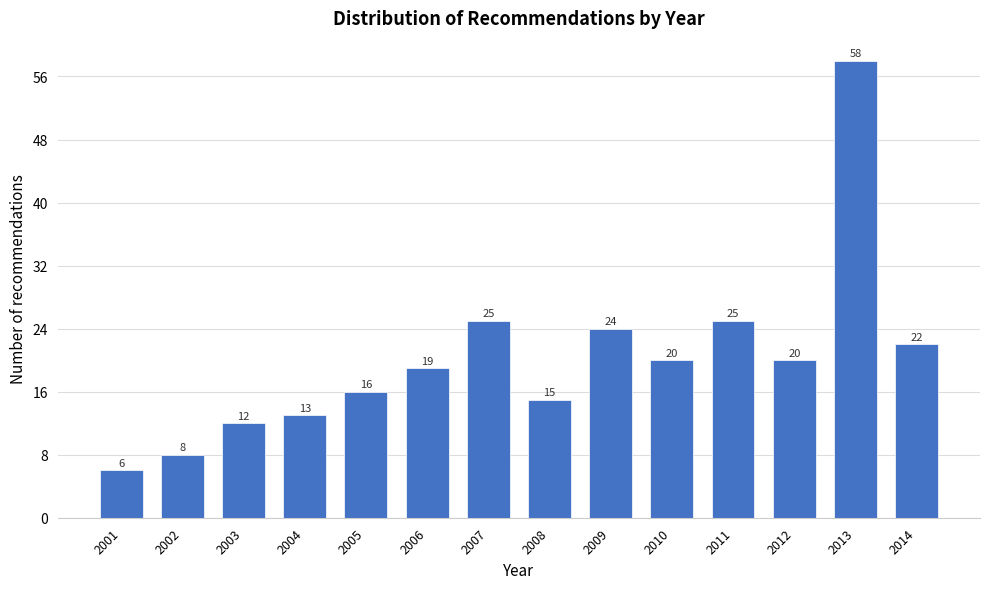

Reading left to right, transcribe all the data shown in this chart.

6	8	12	13	16	19	25	15	24	20	25	20	58	22